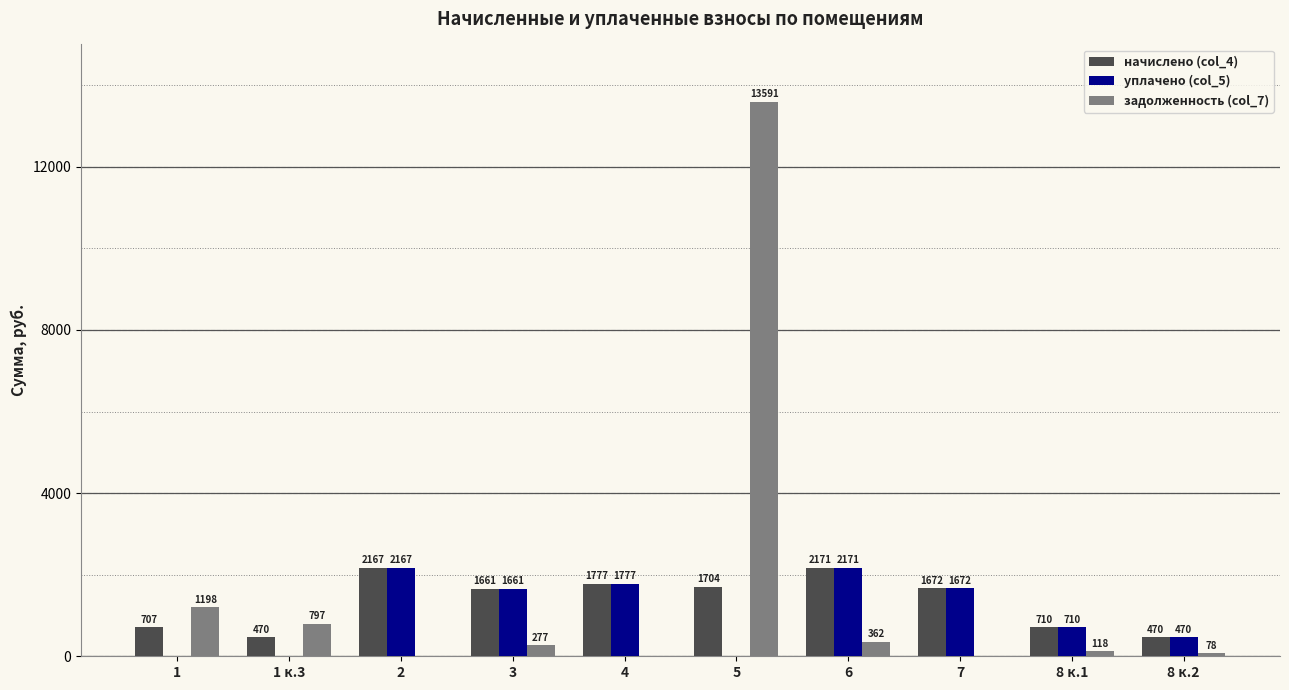

What is the average value of the уплачено (col_5) series?

1062.8